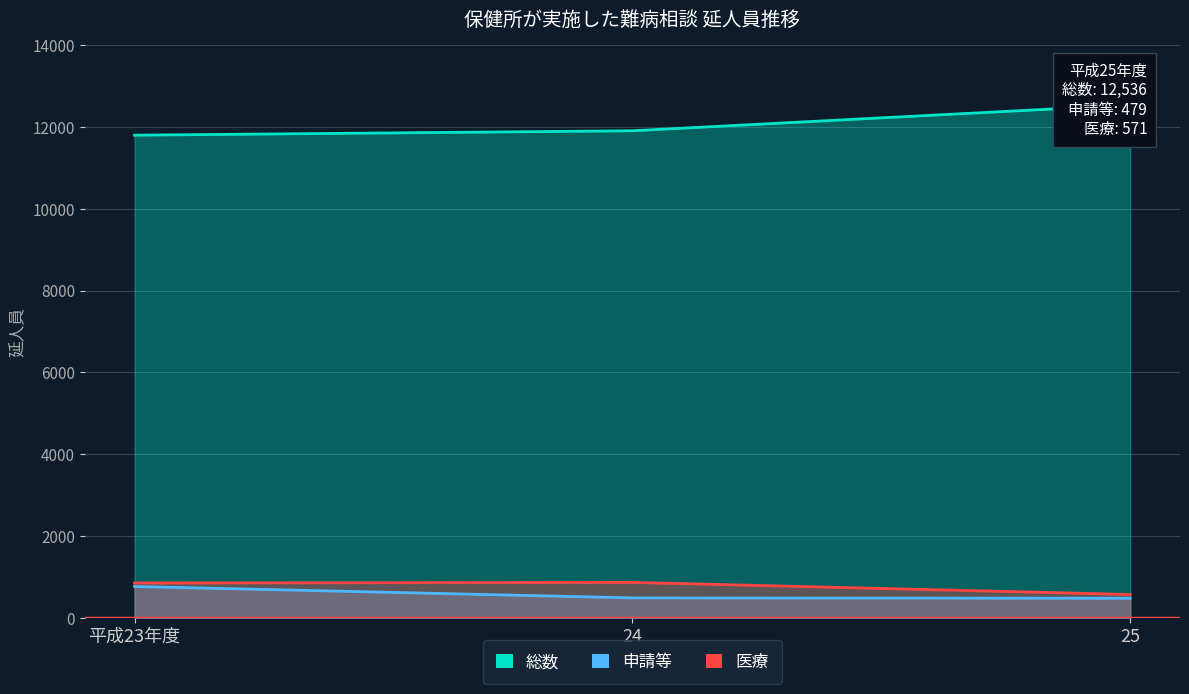

What are all the series names shown in the legend?

総数, 申請等, 医療